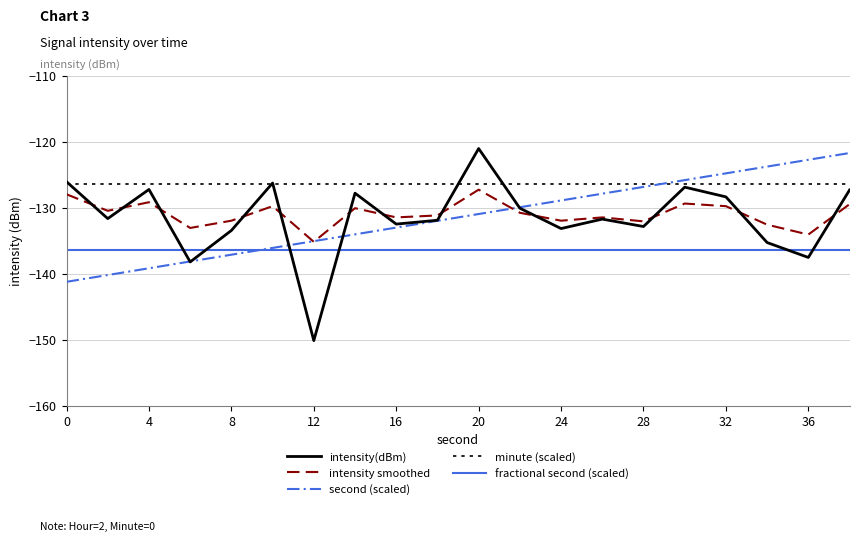

How many lines are shown in the chart?

5